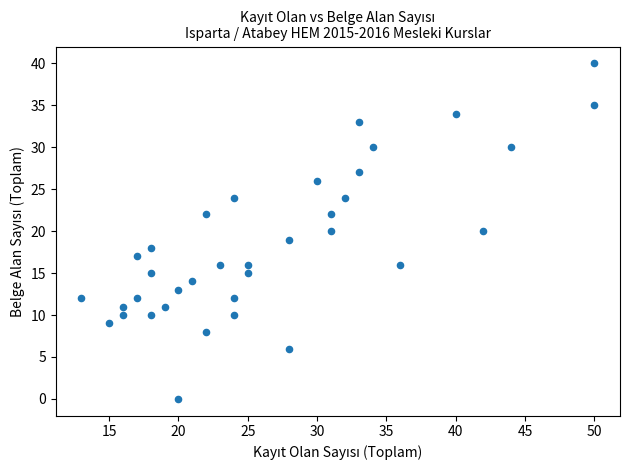

What is the range of Y values (max minus min)?

40